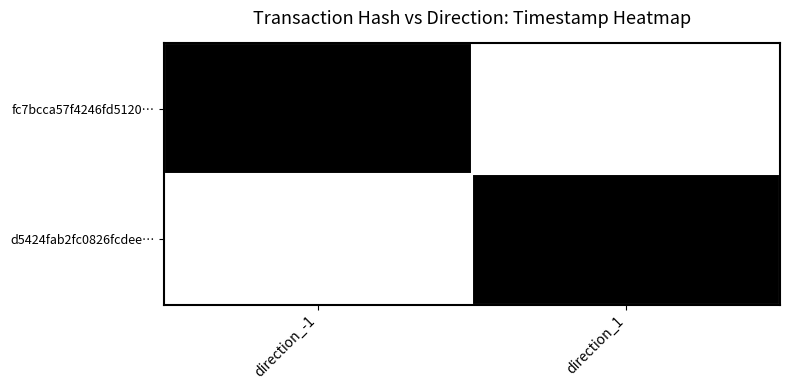

What is the maximum value shown in the chart?

1